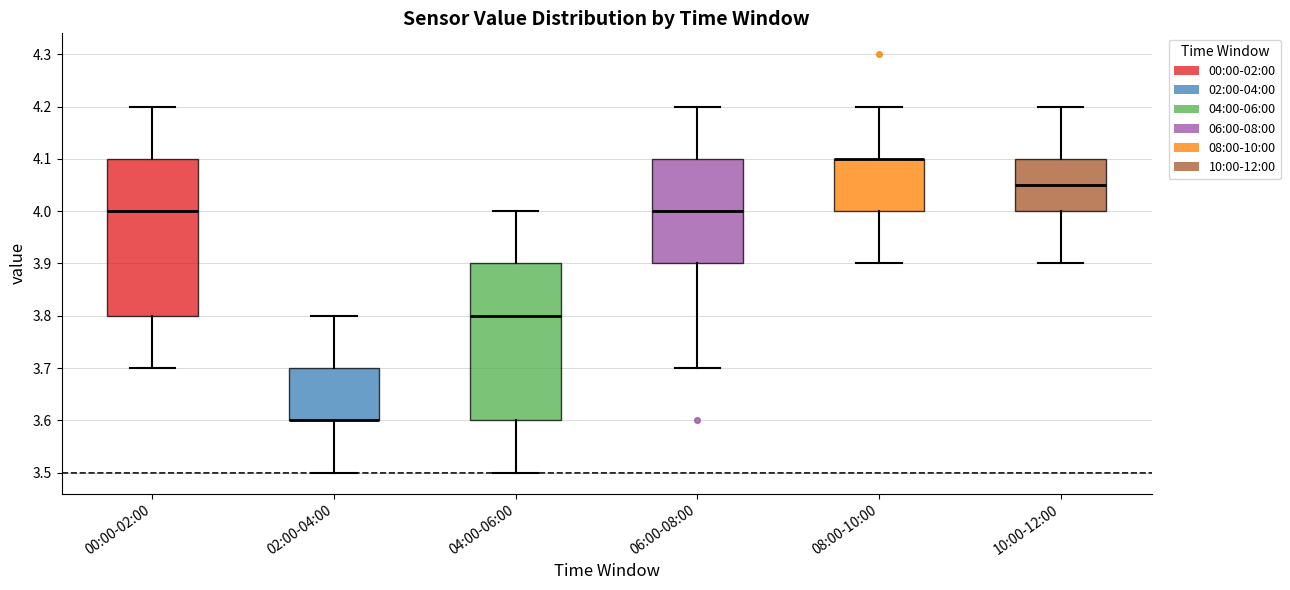

Where does the median line of the box for 10:00-12:00 sit on the y-axis? The values are not printed on the chart, so give them approximately, as read against the axis.

4.05